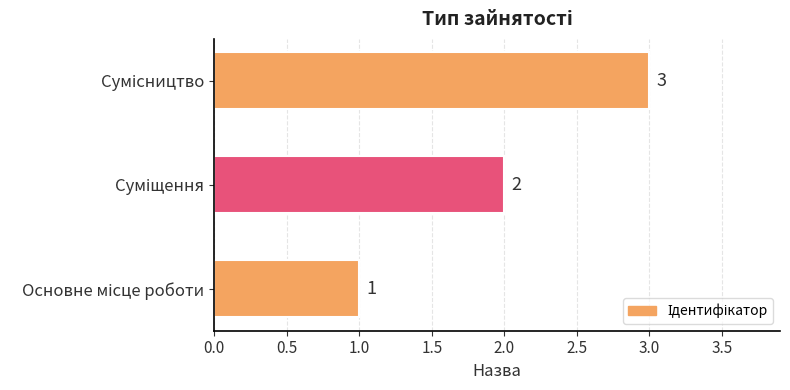

How many values are between 1 and 3?

3